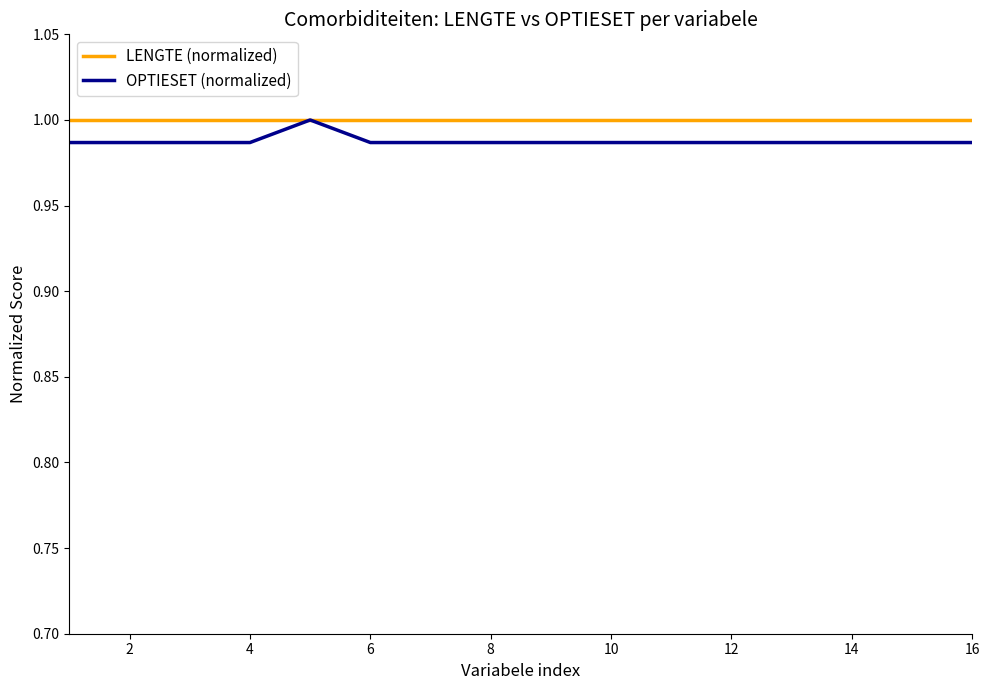

Which series has the largest range (max minus min)?

OPTIESET (normalized)